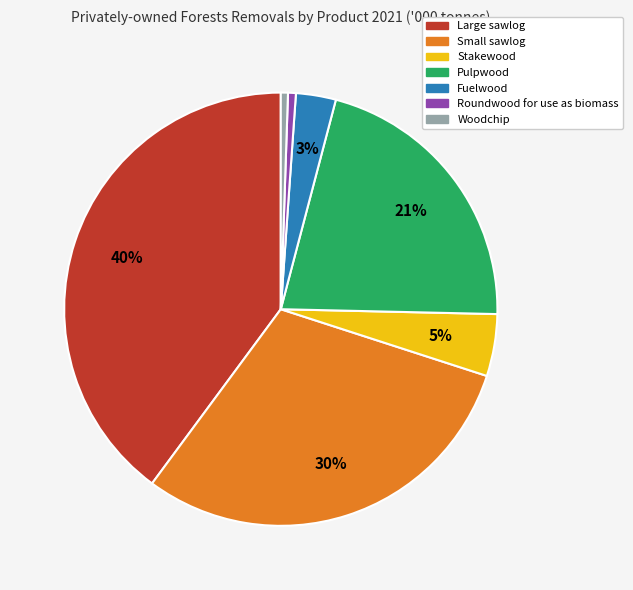

What percentage is the Woodchip slice, to the nearest percent?

1%